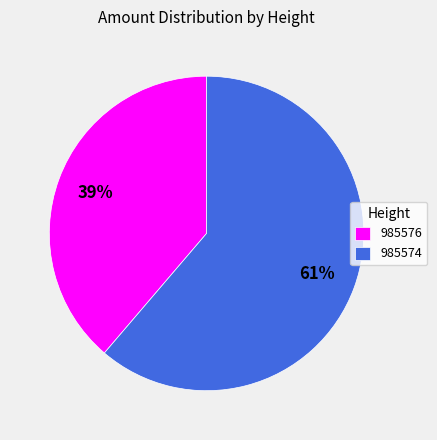

What percentage is the 985574 slice, to the nearest percent?

61%